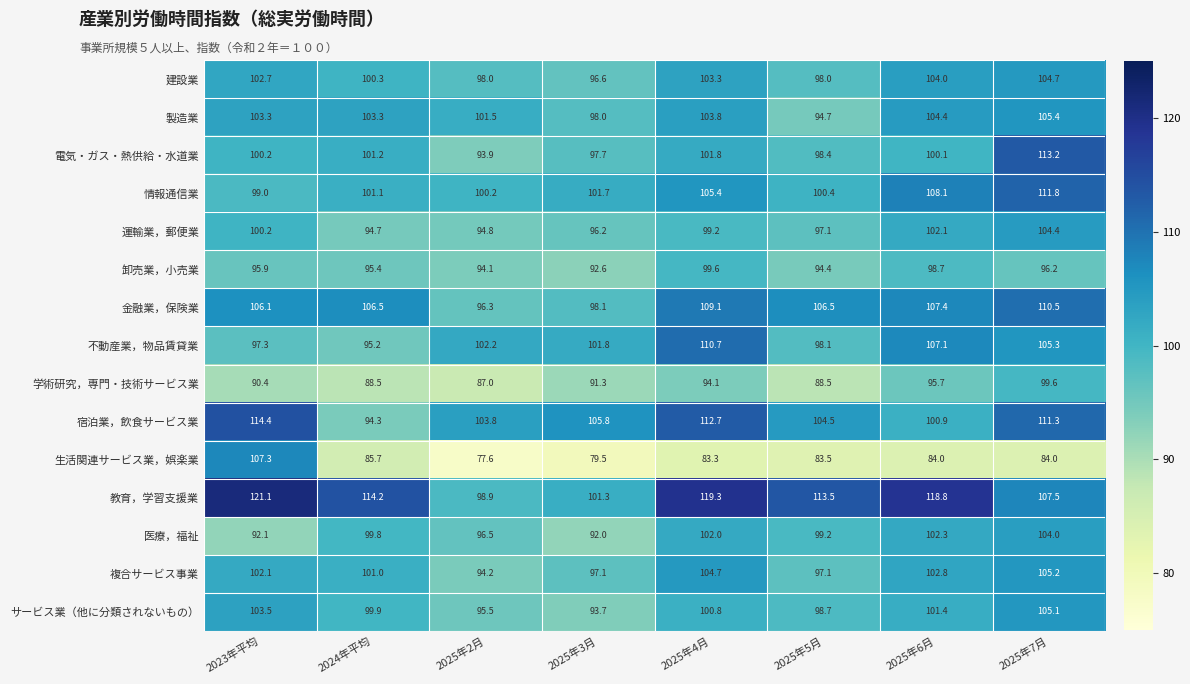

What is the total value across all series at 2025年7月?

1568.2